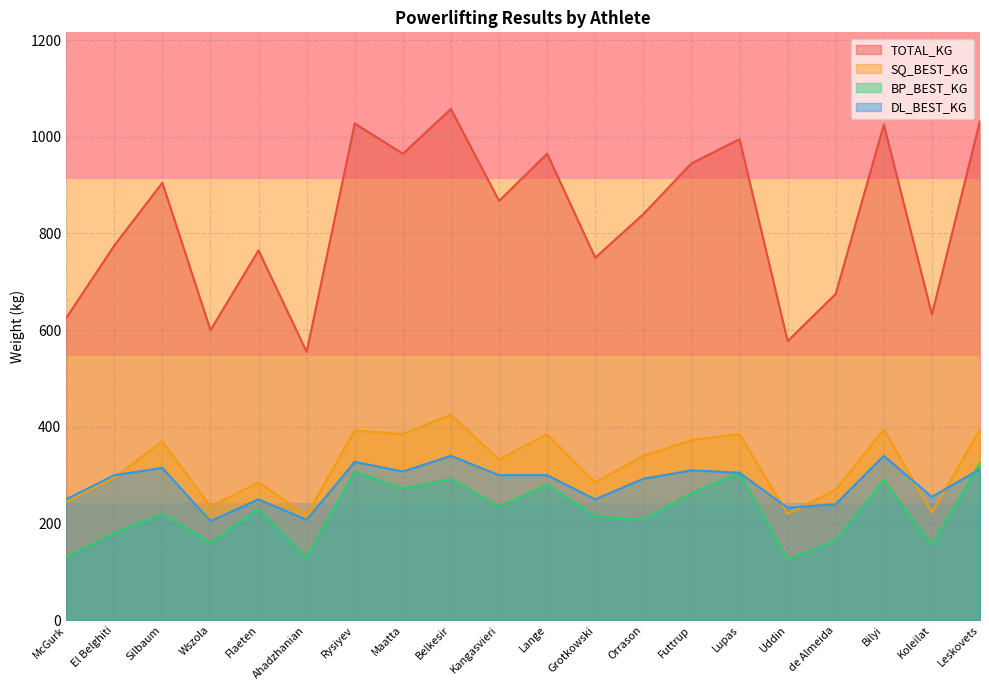

The DL_BEST_KG series shows 300.0 at El Belghiti. True or false?

True